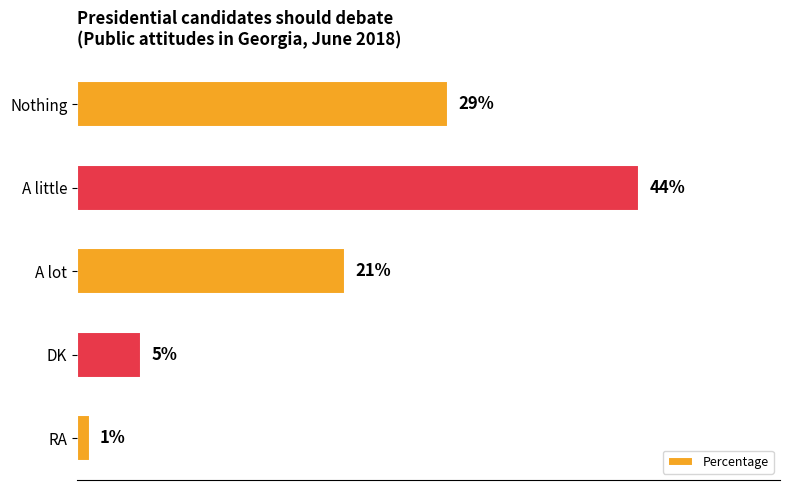

Where is the data nearest to the value 22?

A lot